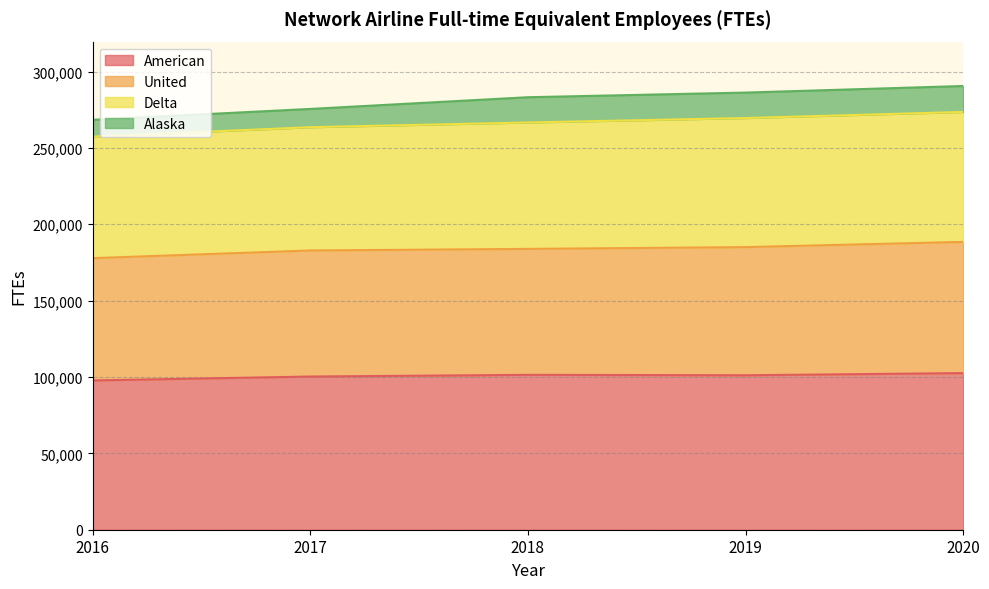

Is the value of United at 2016 greater than the value of Delta at 2017?

No